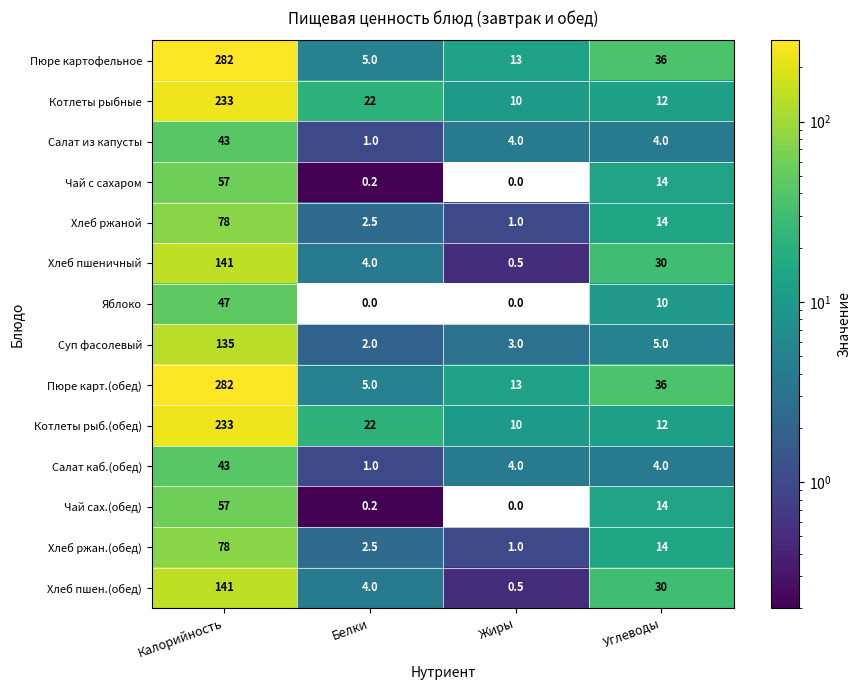

What is the sum of all Хлеб ржаной values?

95.5